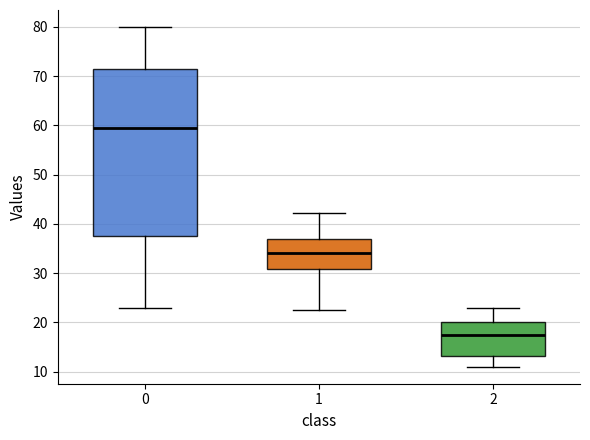

Reading left to right, transcribe this box plot: for each box, give where its median line is, the range the box spans, and where its two whiskers end, as read against the y-axis. The values are not printed on the chart, so give them approximately, as read against the axis.

0: median 60, box 38 to 72, whiskers 23 to 80
1: median 34, box 31 to 37, whiskers 23 to 42
2: median 18, box 13 to 20, whiskers 11 to 23